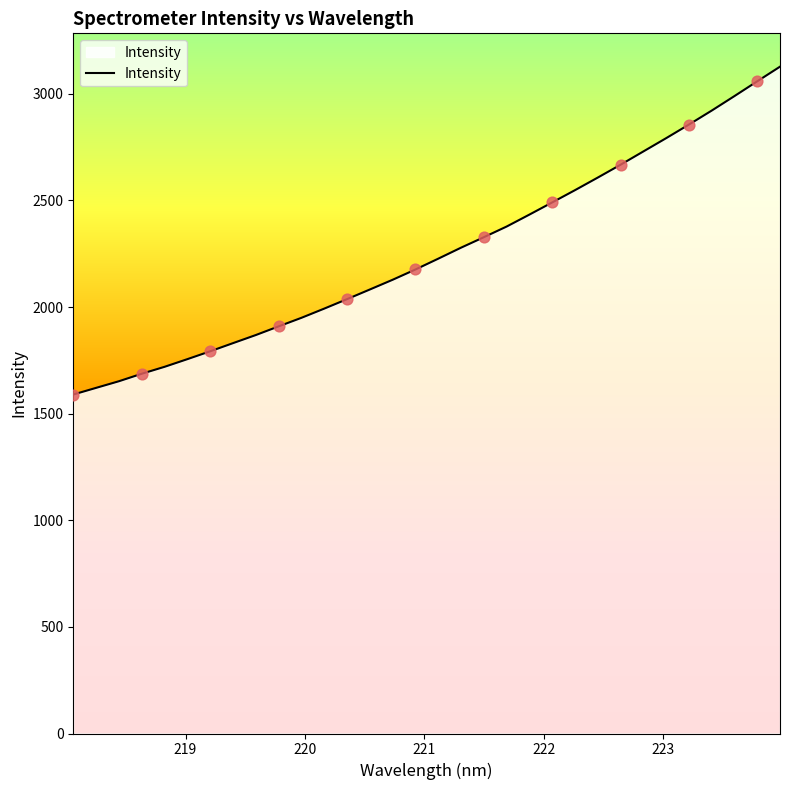

What is the difference between the maximum and minimum values?

1537.4